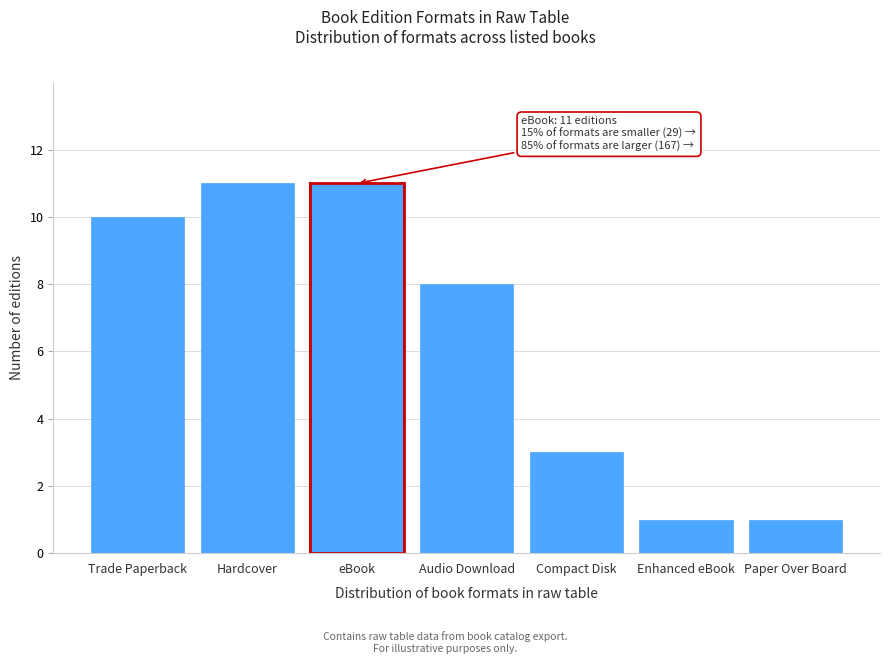

Reading right to left, what are all the values shown in this chart?

1	1	3	8	11	11	10